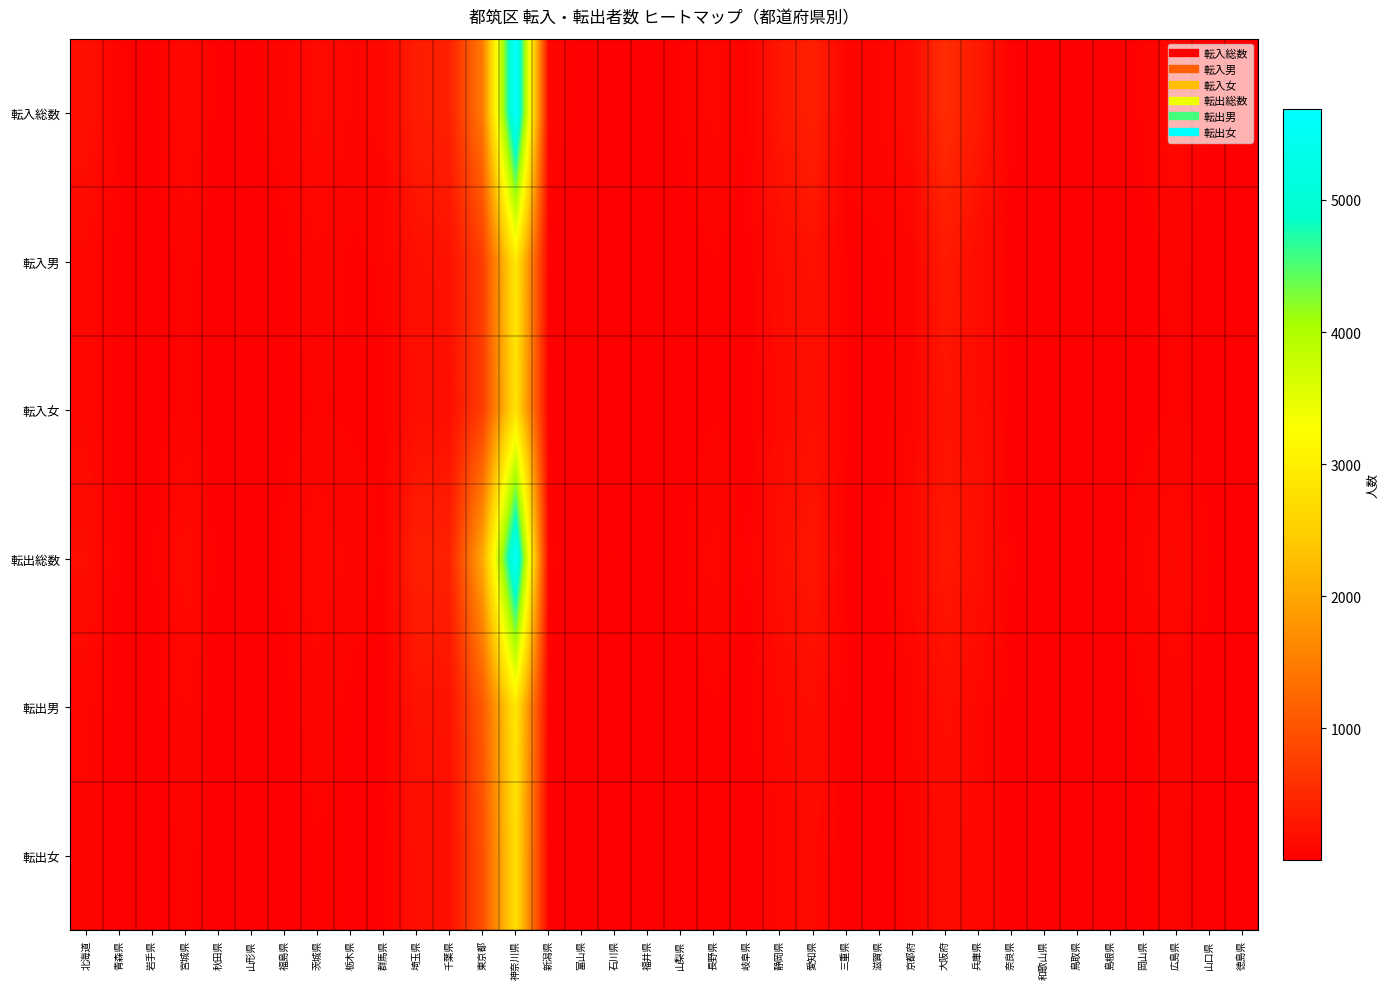

What is the spread (max minus min) of values at 岐阜県?

21